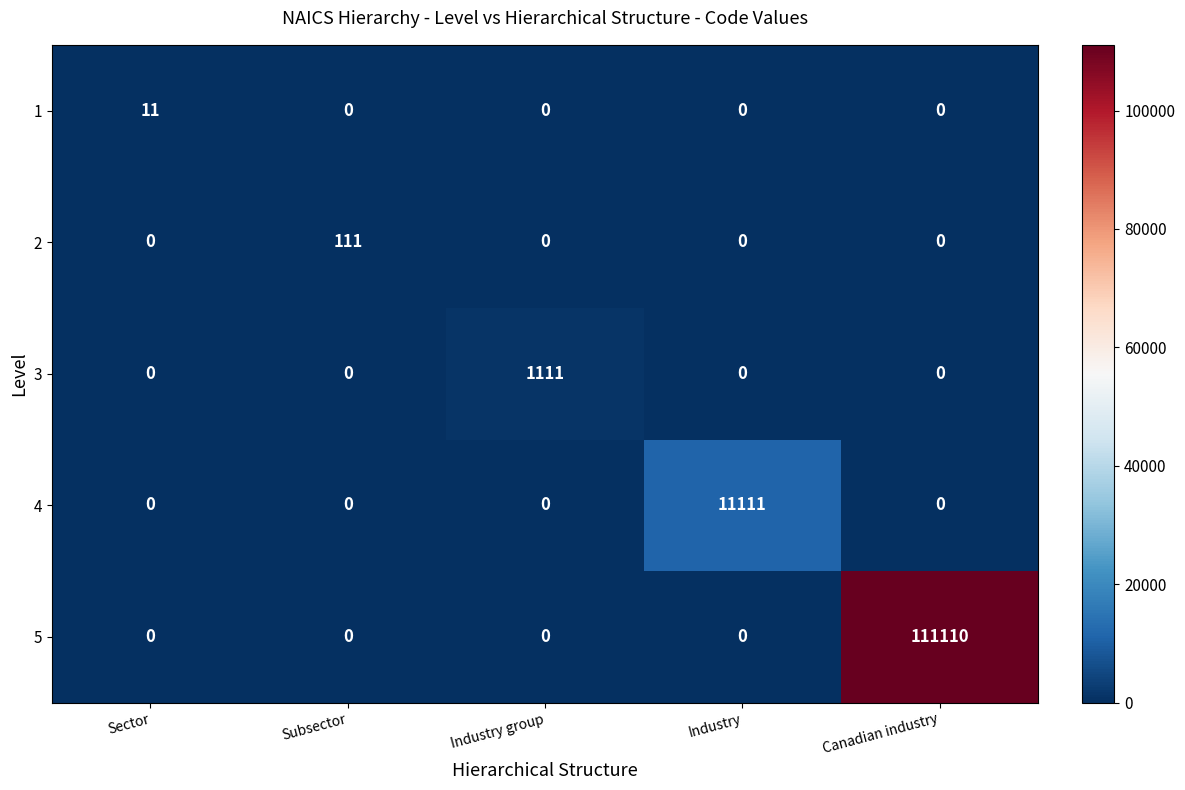

What is the total value across all series at Canadian industry?

111110